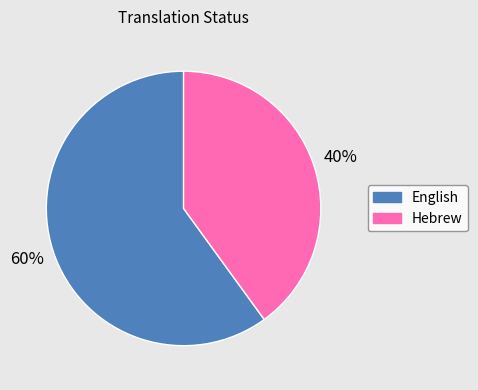

How many segments does this pie chart have?

2